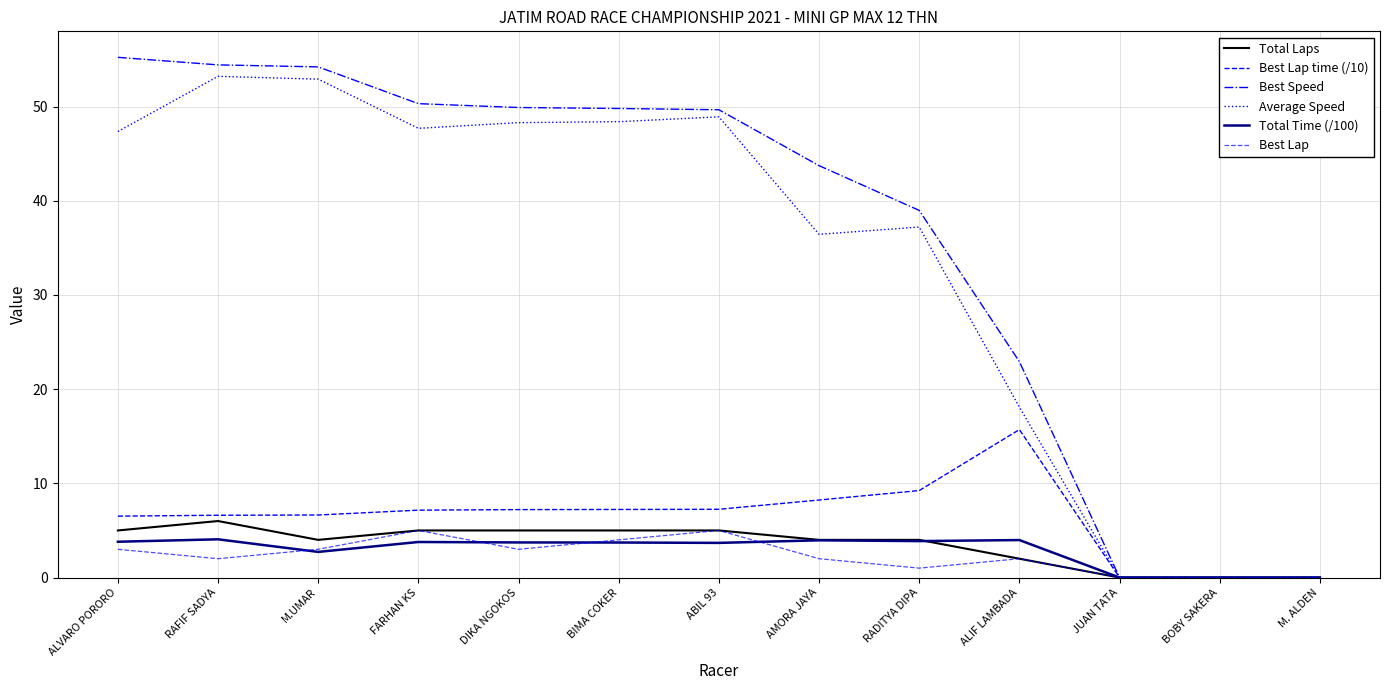

Is it true that Best Speed equals 12.9 at ALIF LAMBADA?

False